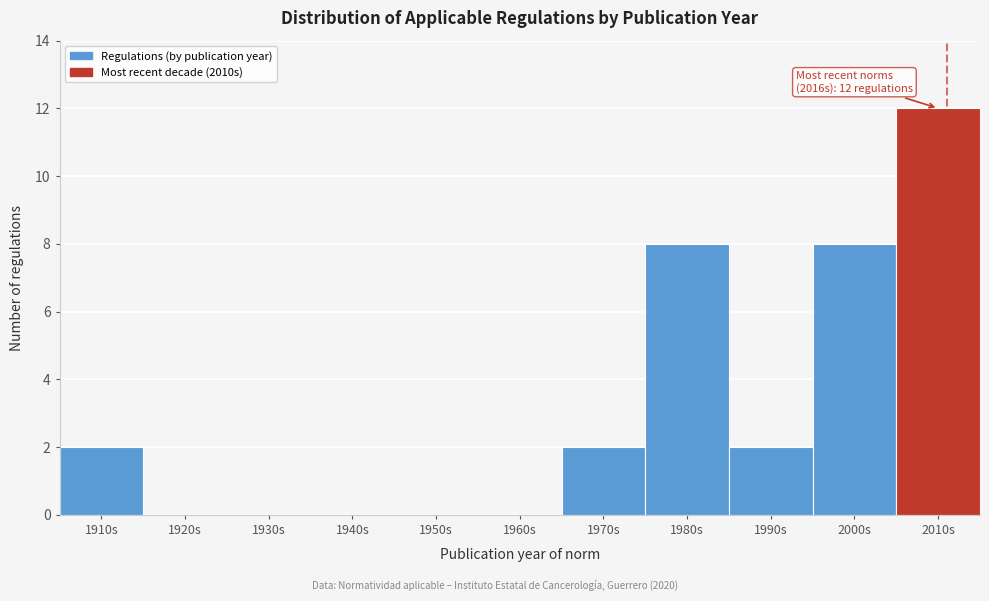

Reading left to right, list all the values displayed in this chart.

1910s=2	1920s=0	1930s=0	1940s=0	1950s=0	1960s=0	1970s=2	1980s=8	1990s=2	2000s=8	2010s=12